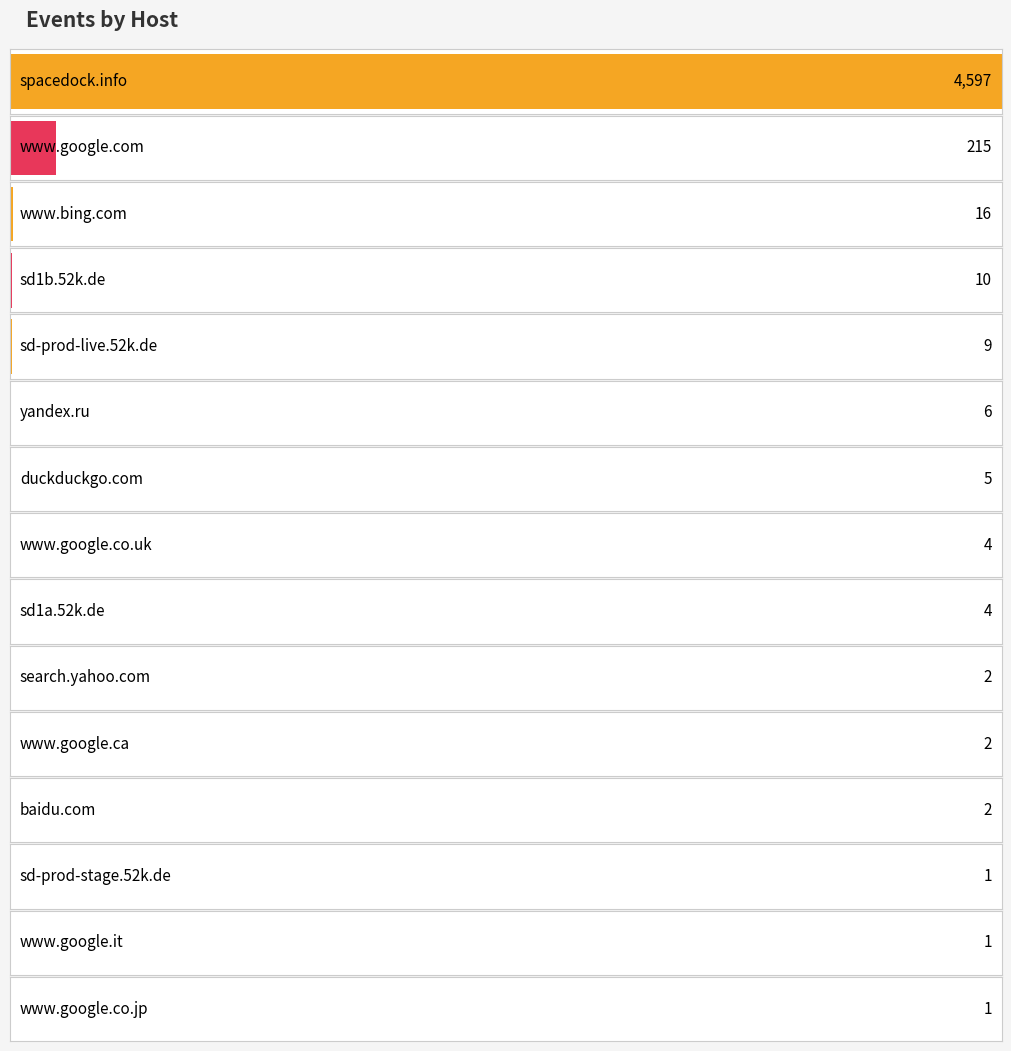

What position from the left is www.google.co.jp?

15